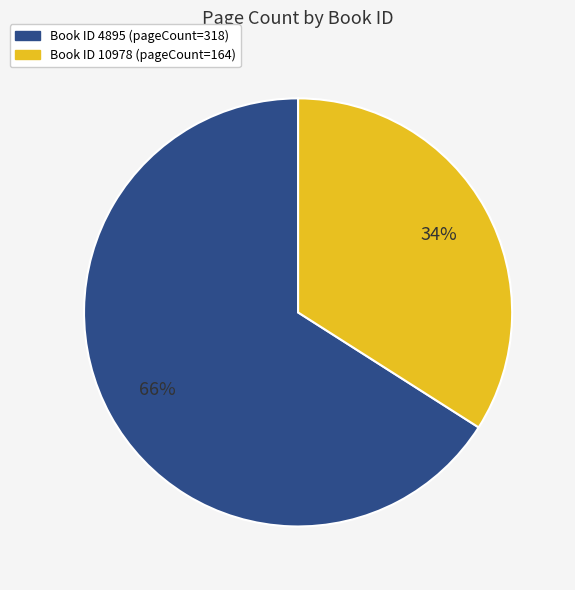

Does any single category account for the majority?

Yes